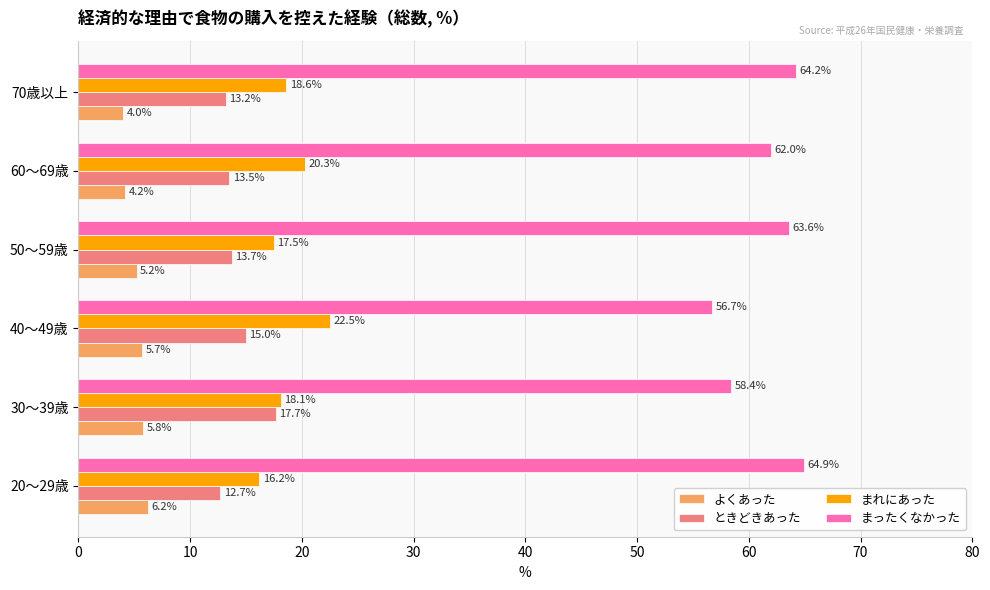

Rank the series by their maximum value, from lowest to highest.

よくあった, ときどきあった, まれにあった, まったくなかった